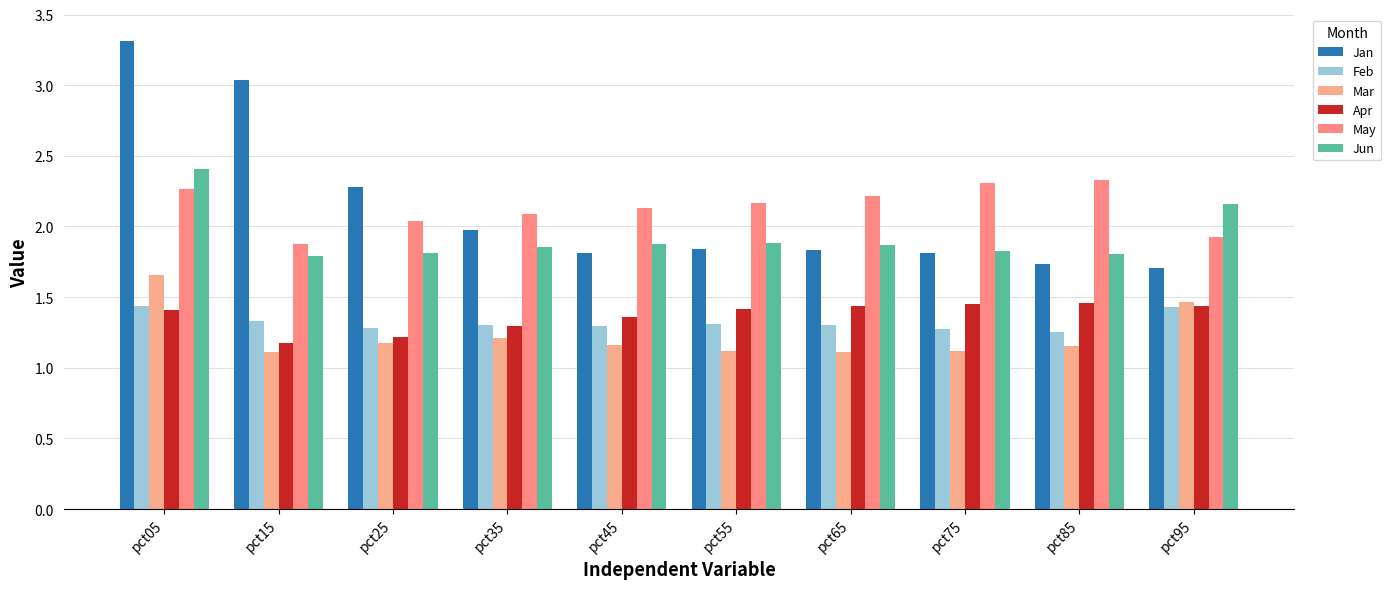

Is the value of Apr at pct65 greater than the value of Jun at pct85?

No